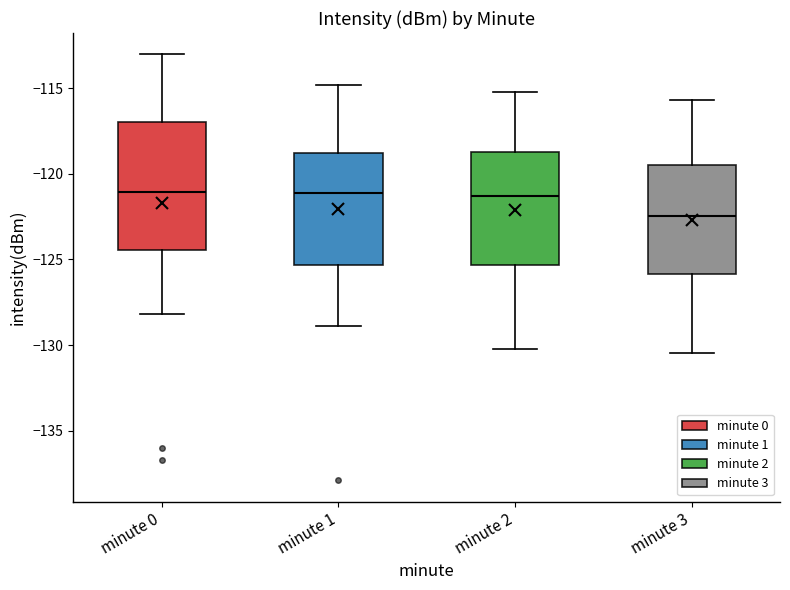

Which box's median line is the lowest?

minute 3